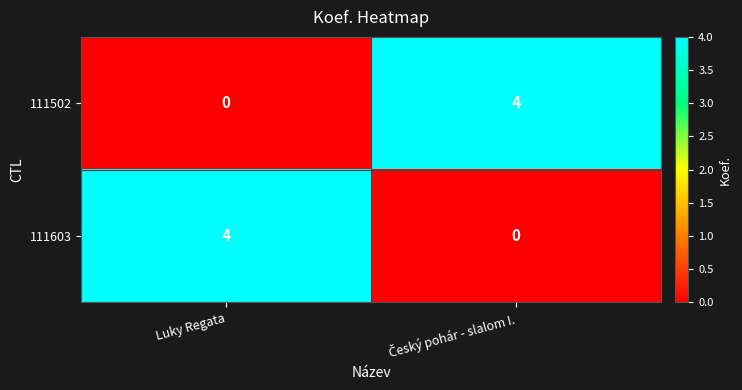

At Luky Regata, list the series in order from smallest to largest.

111502, 111603